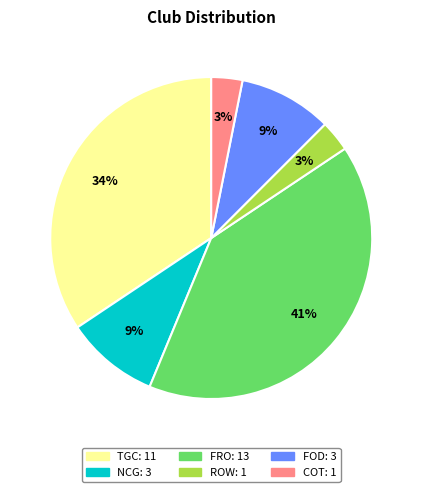

Is there any slice that represents more than half of the pie?

No